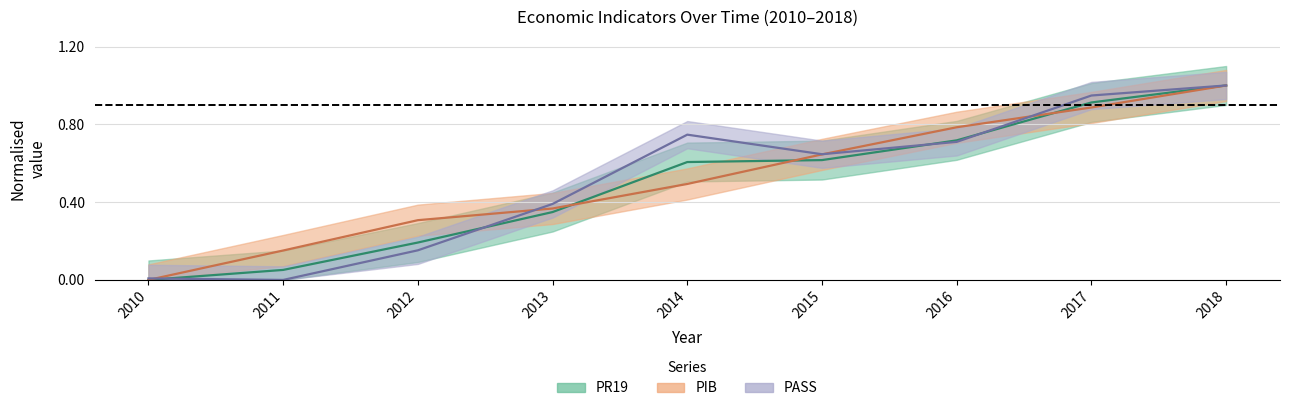

Between 2015 and 2011, which is larger?

2015